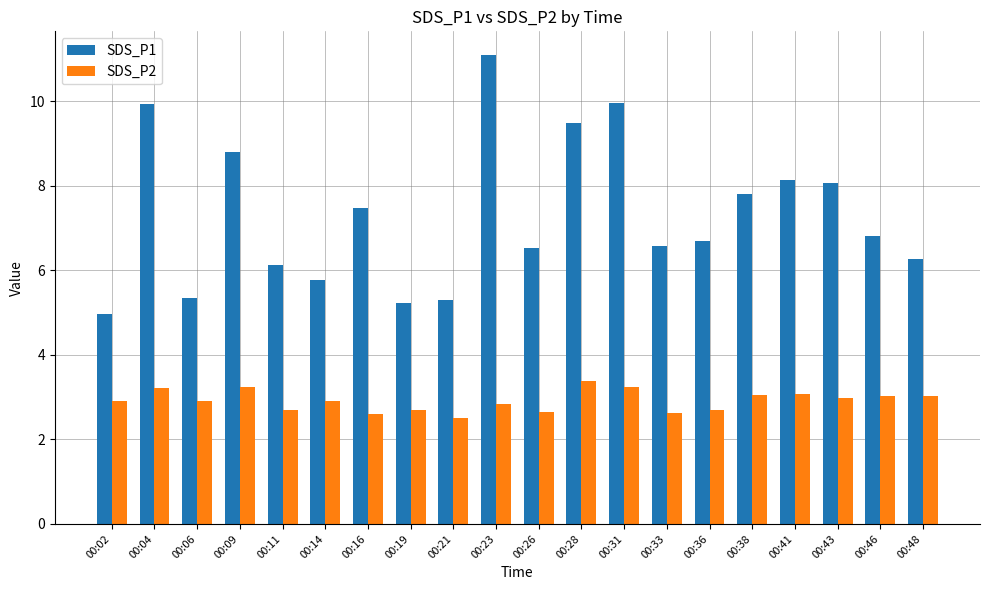

At 00:43, list the series in order from smallest to largest.

SDS_P2, SDS_P1